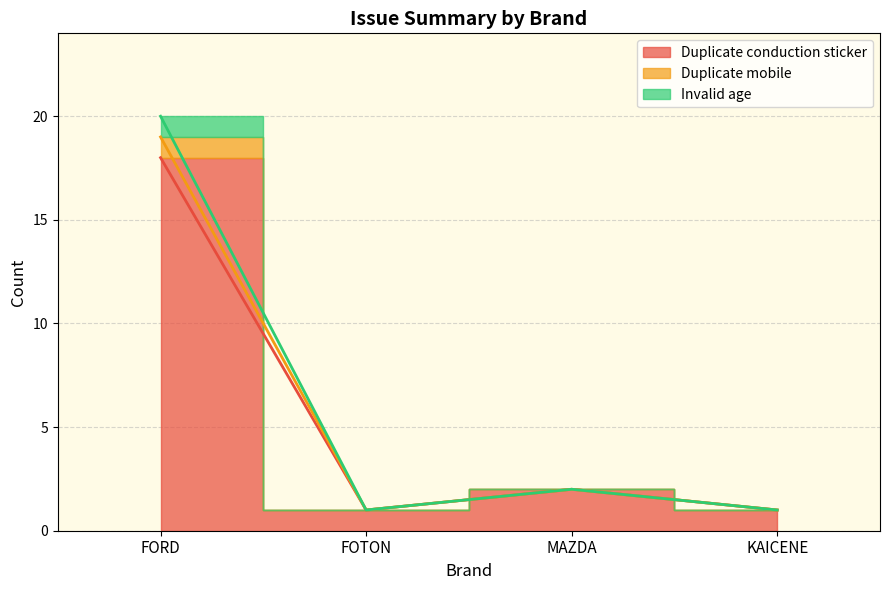

Does the chart display data point markers on the line(s)?

No